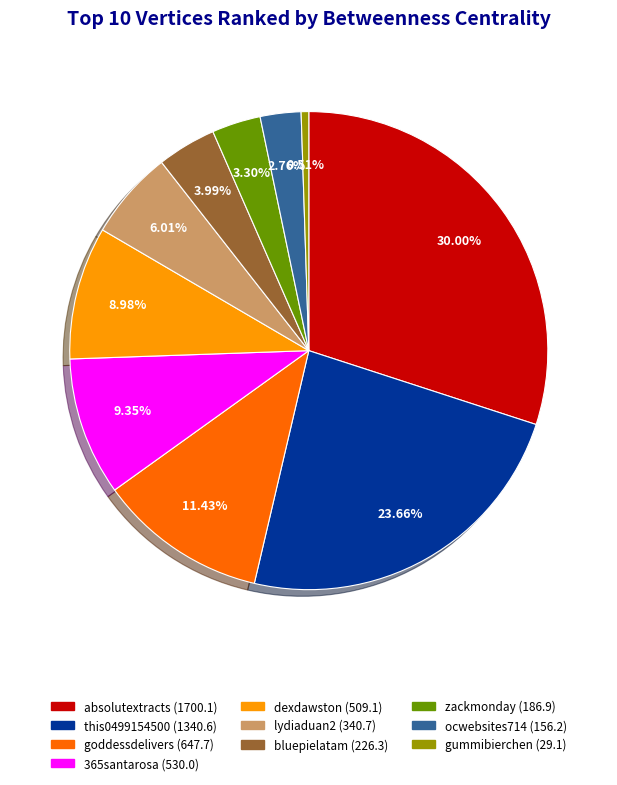

True or false: bluepielatam accounts for 4% of the total.

True